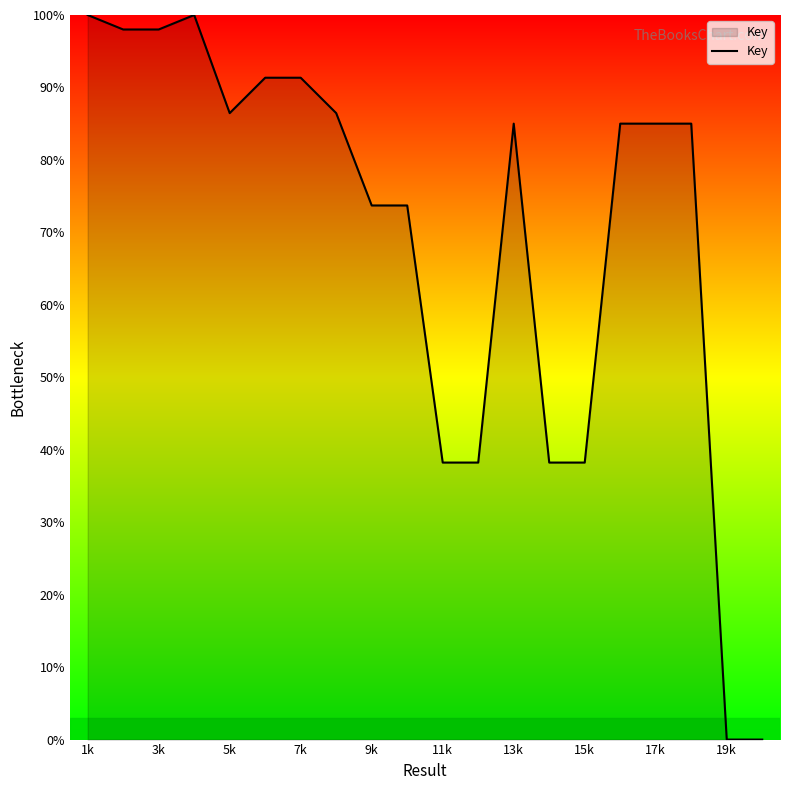

How many lines are shown in the chart?

1